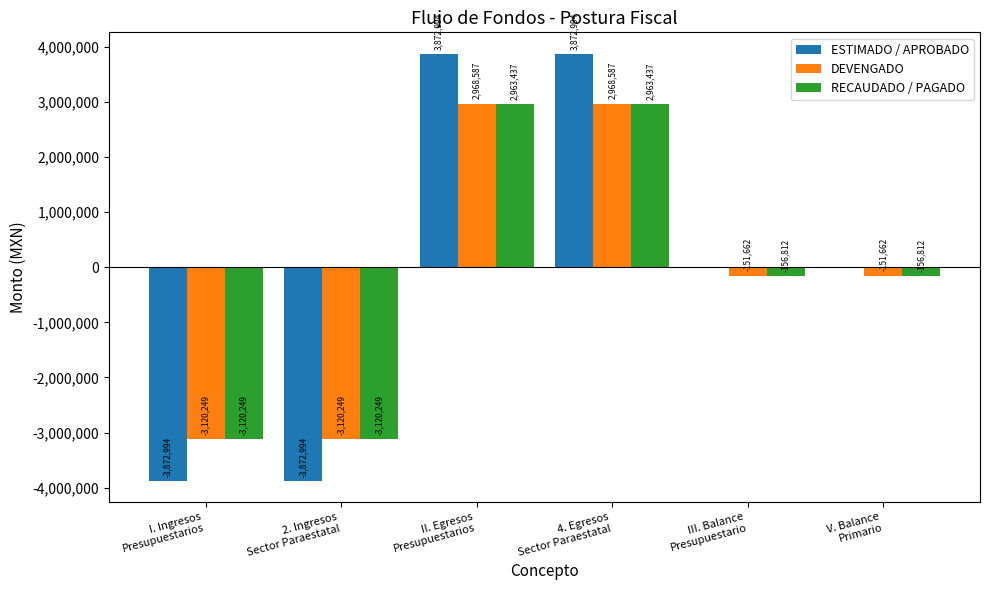

Does the chart contain stacked bars?

No